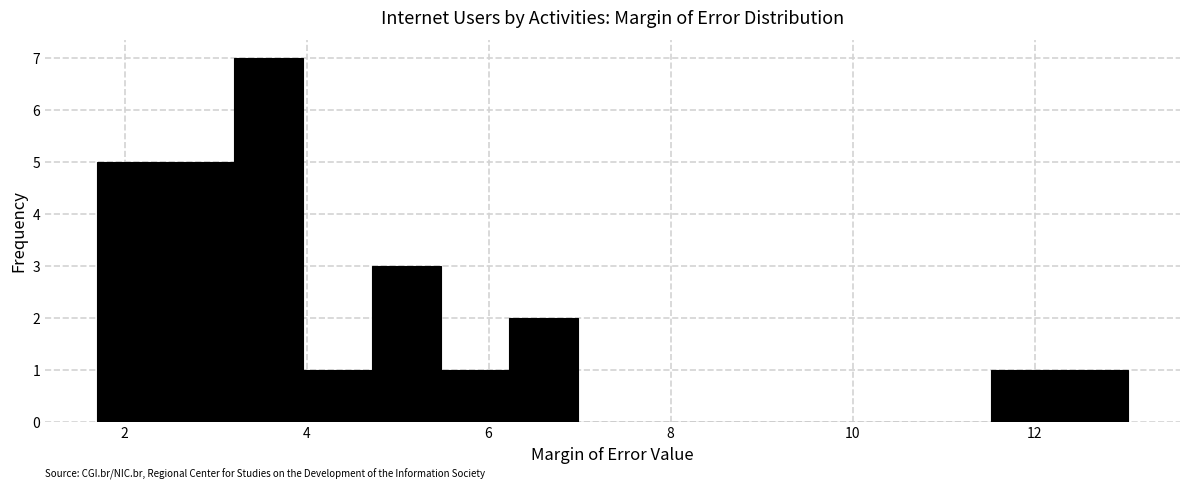

Around what value on the x-axis is the tallest bar? Give the approximate position of its centre, as read against the axis.

3.6